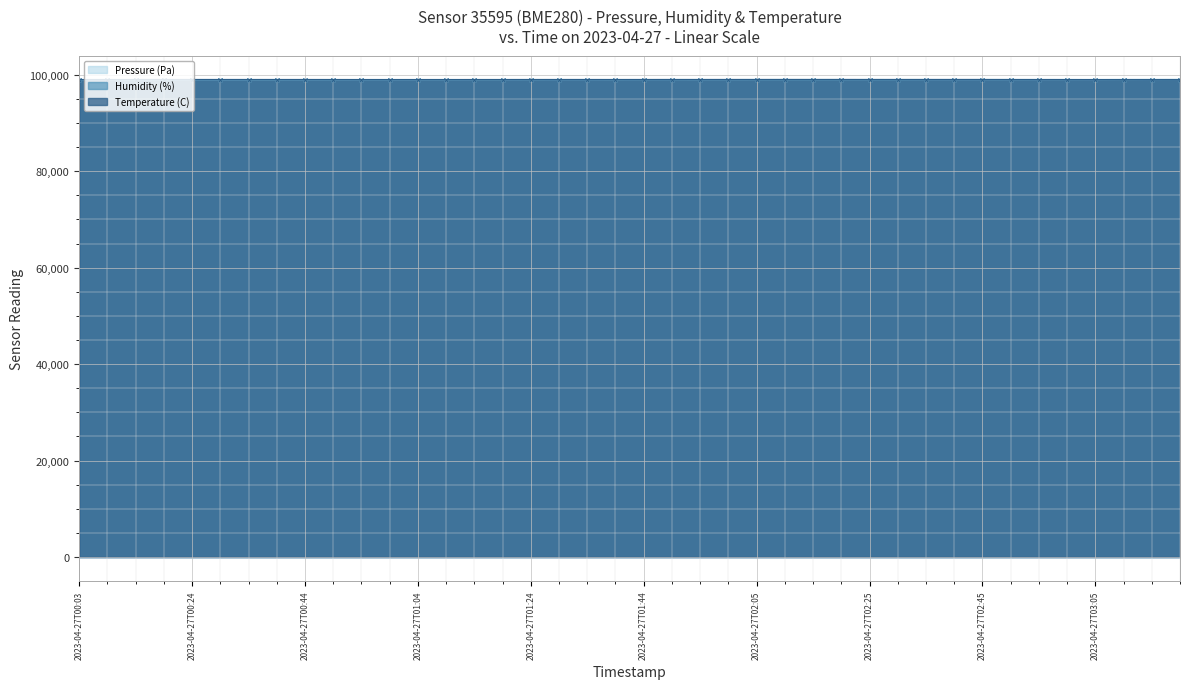

Count the number of categories in the chart.

40